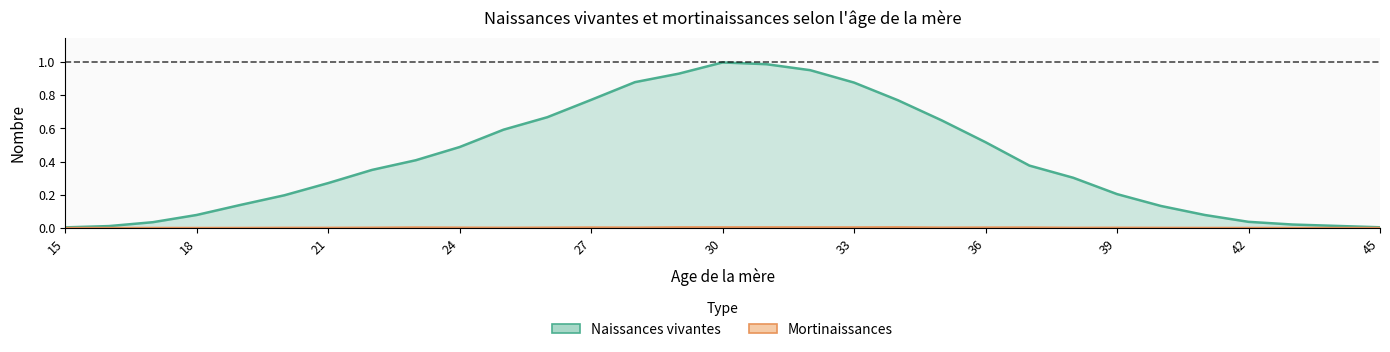

Between 27 and 31, which is larger?

31